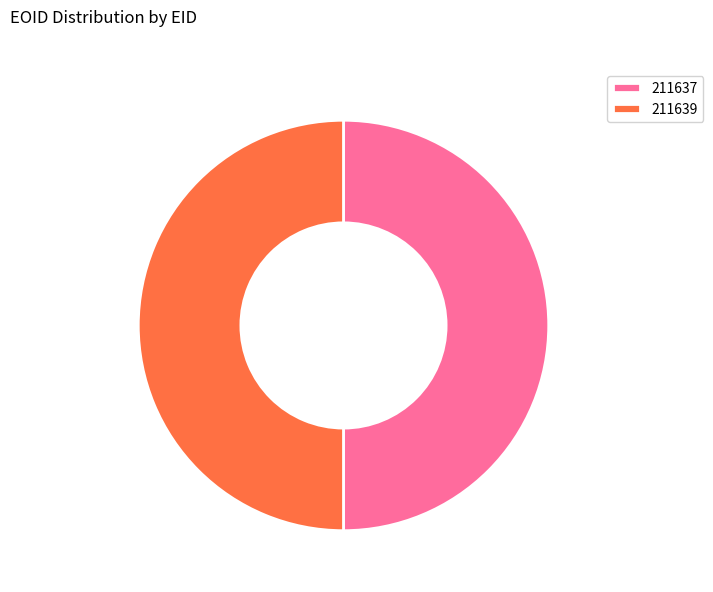

Approximately how many times larger is the value at 211637 compared to 211639?

1.0